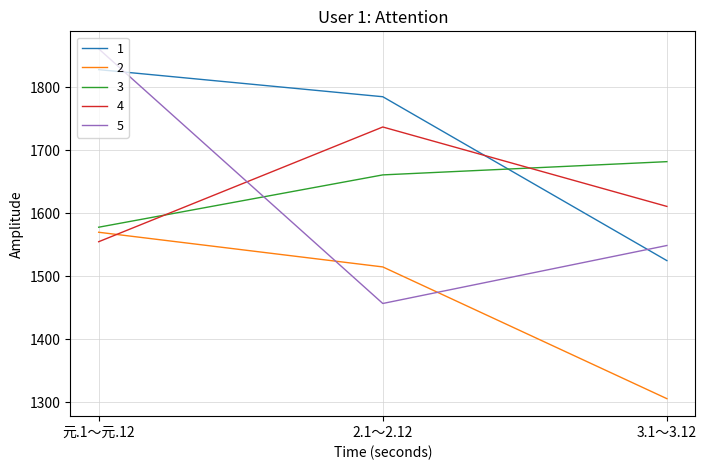

The value of 1 at 2.1～2.12 is 1785. True or false?

True